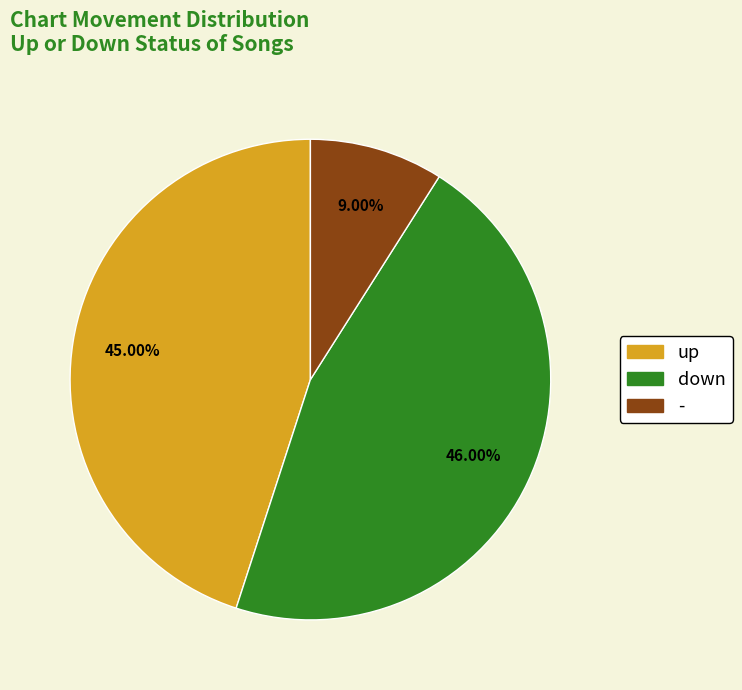

What is the ratio of the value at down to the value at -?

5.1